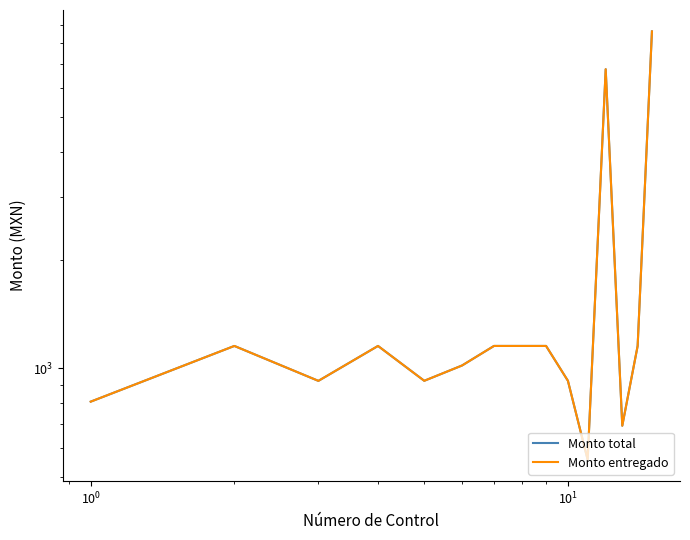

What is the difference between the maximum and minimum values in the Monto total series?

8086.9